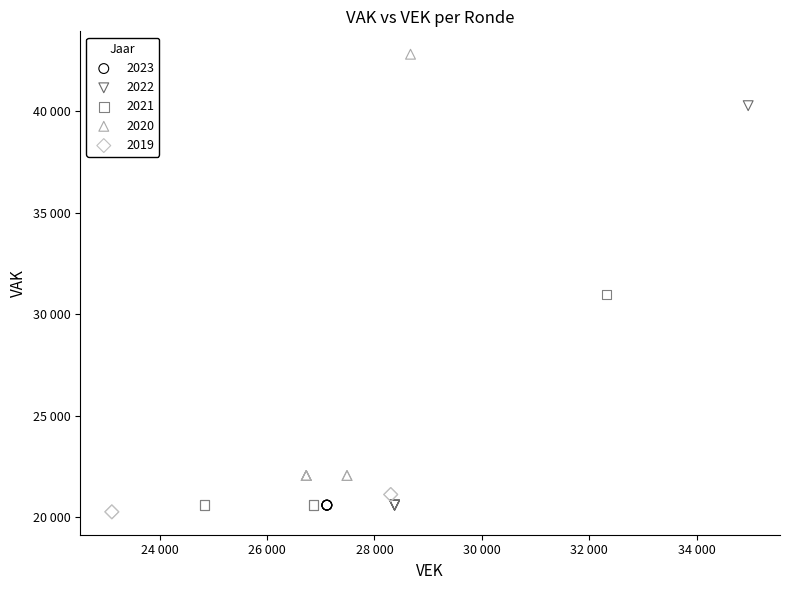

What are all the series names shown in the legend?

2023, 2022, 2021, 2020, 2019